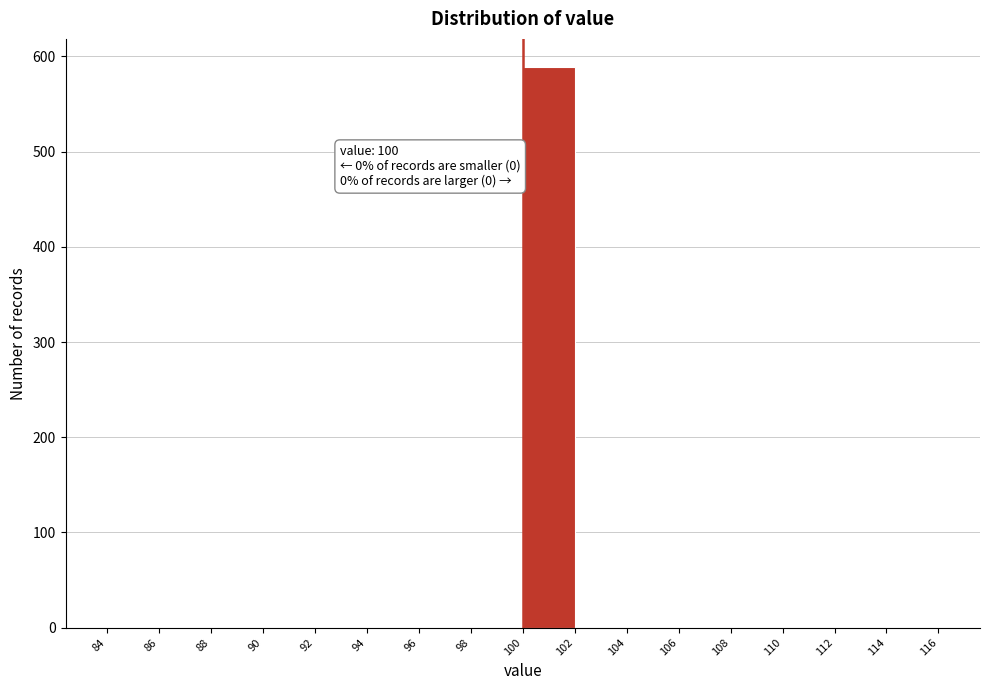

Over which range of the x-axis is the bar tallest?

100 to 102